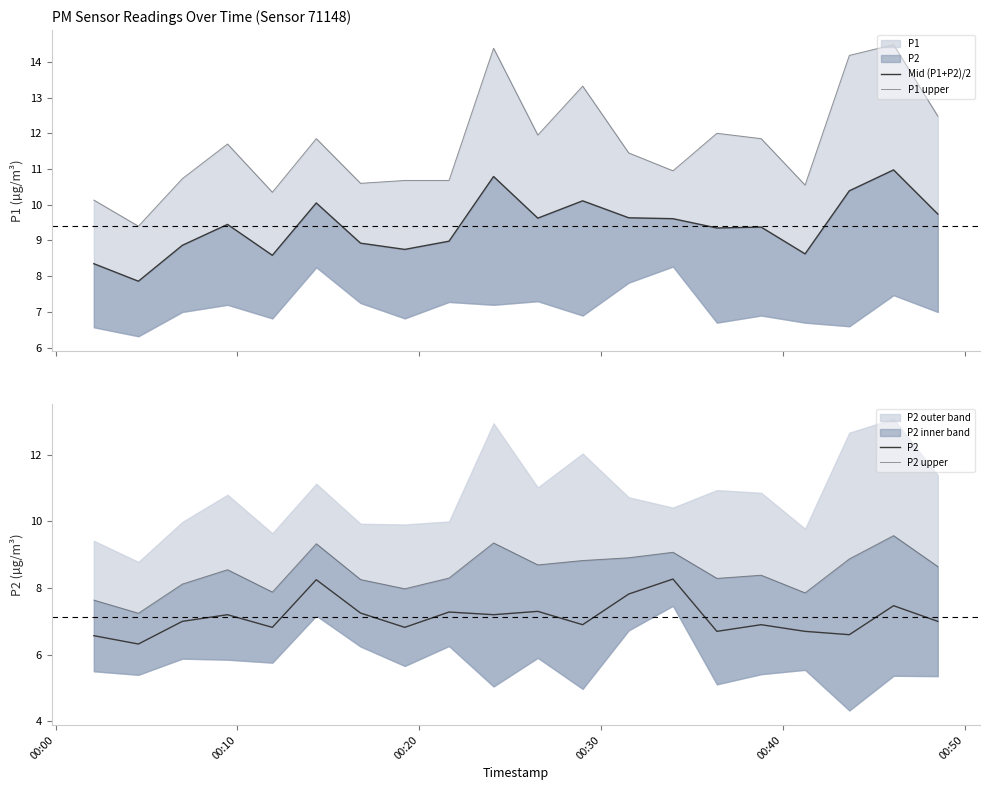

How many data points in P1 upper are less than 11?

9